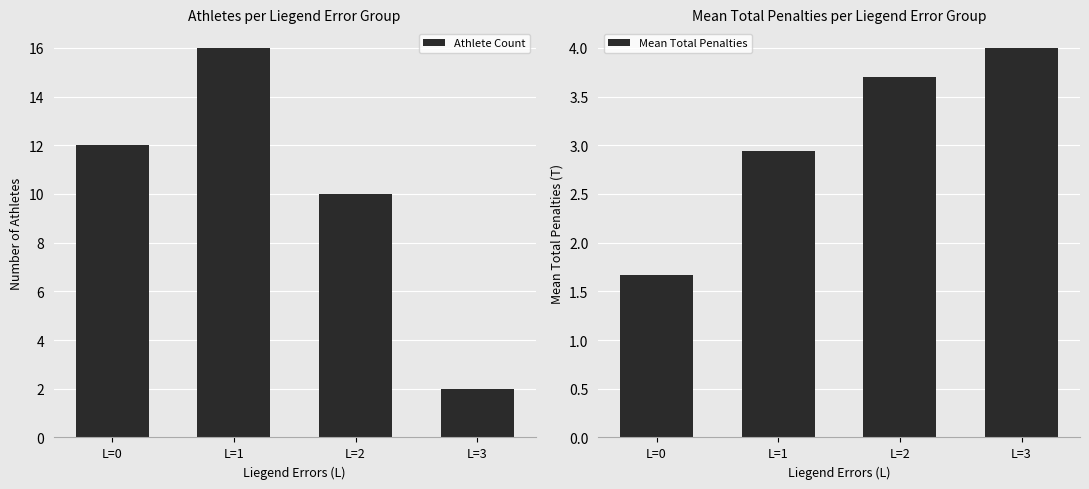

Rank the series at L=0 from highest to lowest value.

Athlete Count, Mean Total Penalties